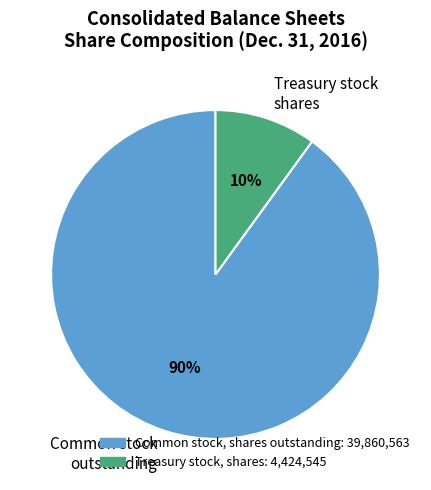

Does any single category account for the majority?

Yes